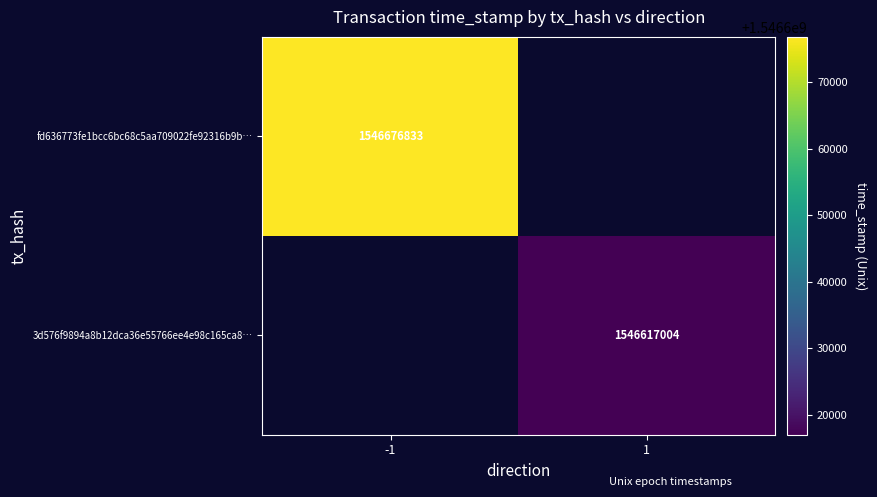

What is the maximum value shown in the chart?

1546676833.0